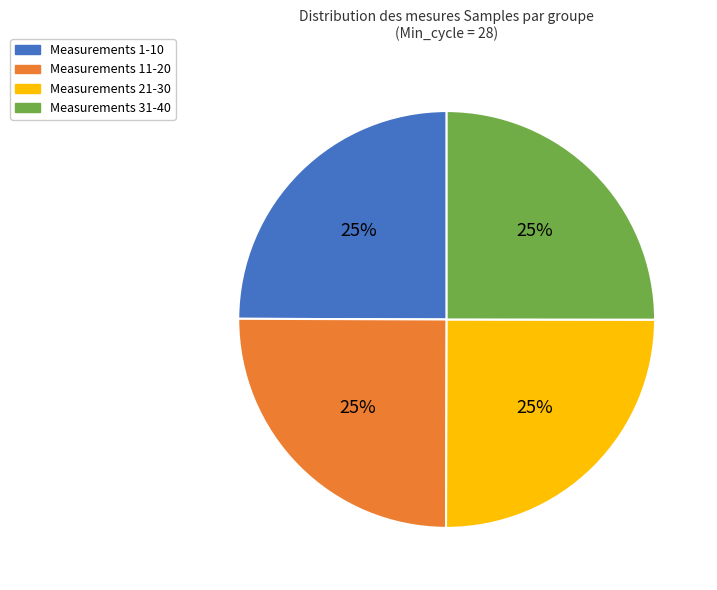

Does Measurements 21-30 represent more than half of the total?

No